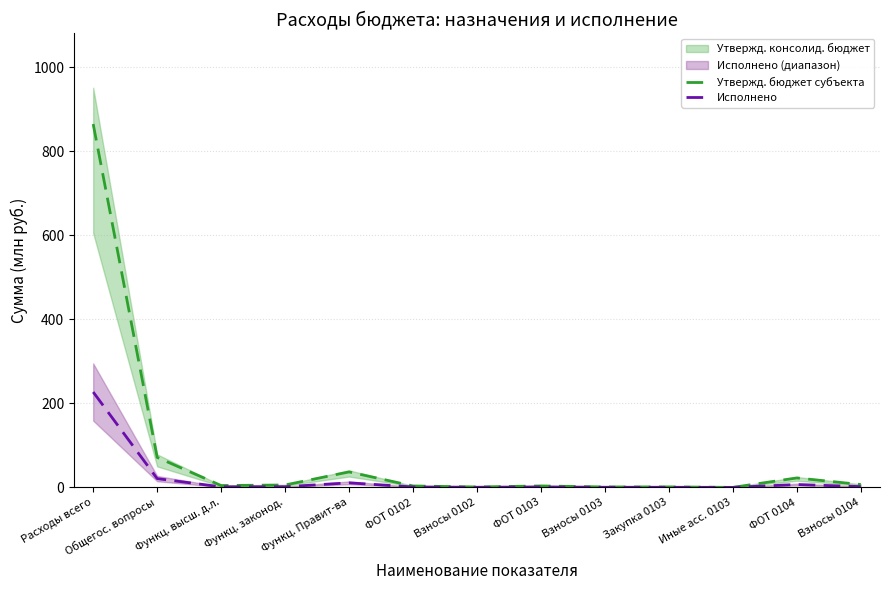

At which category is the sum across all series the highest?

Расходы всего